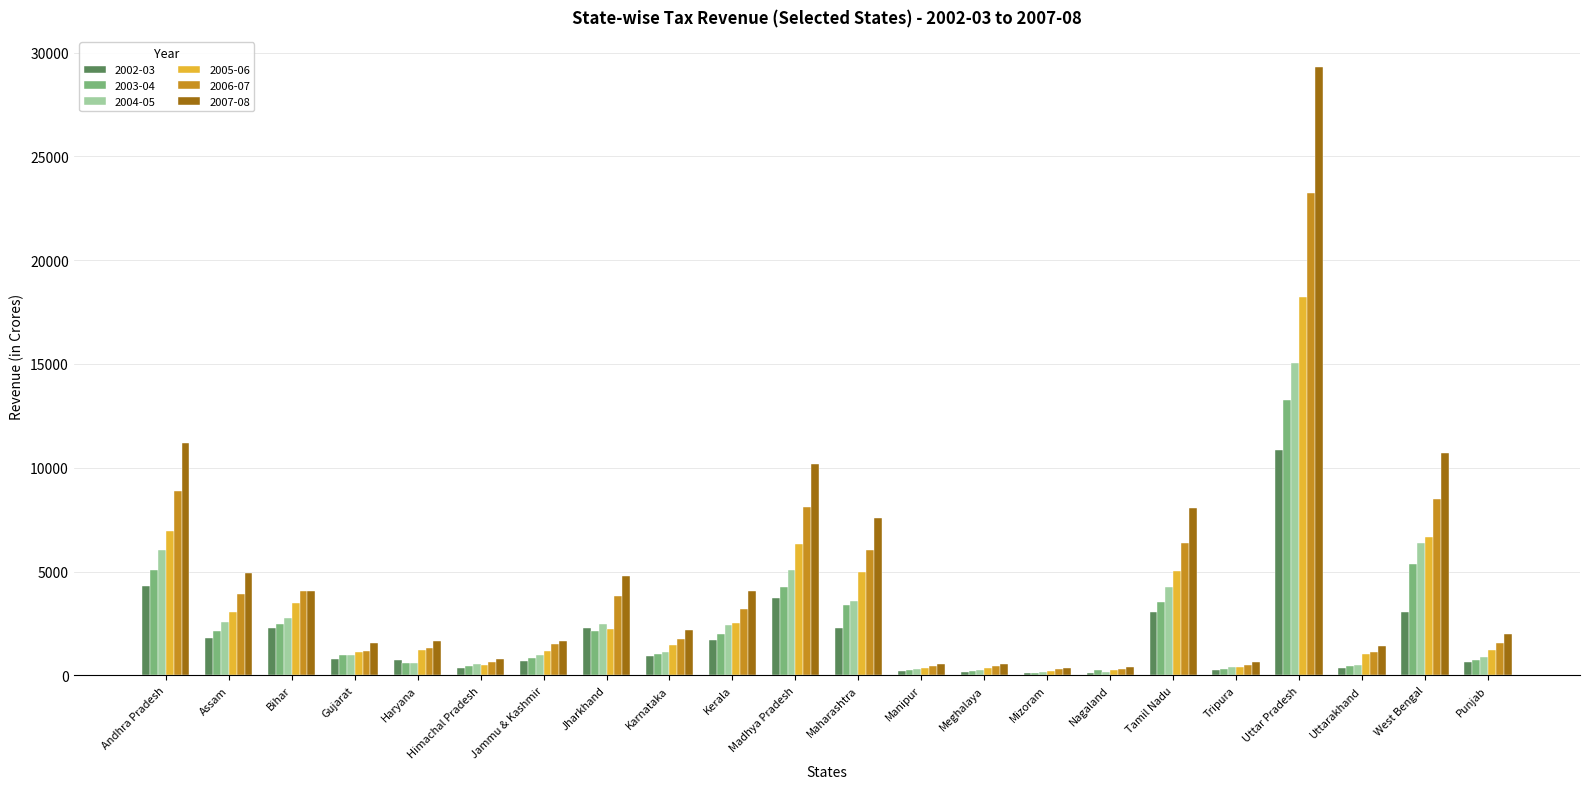

Is it true that 2004-05 equals 2471 at Tamil Nadu?

False